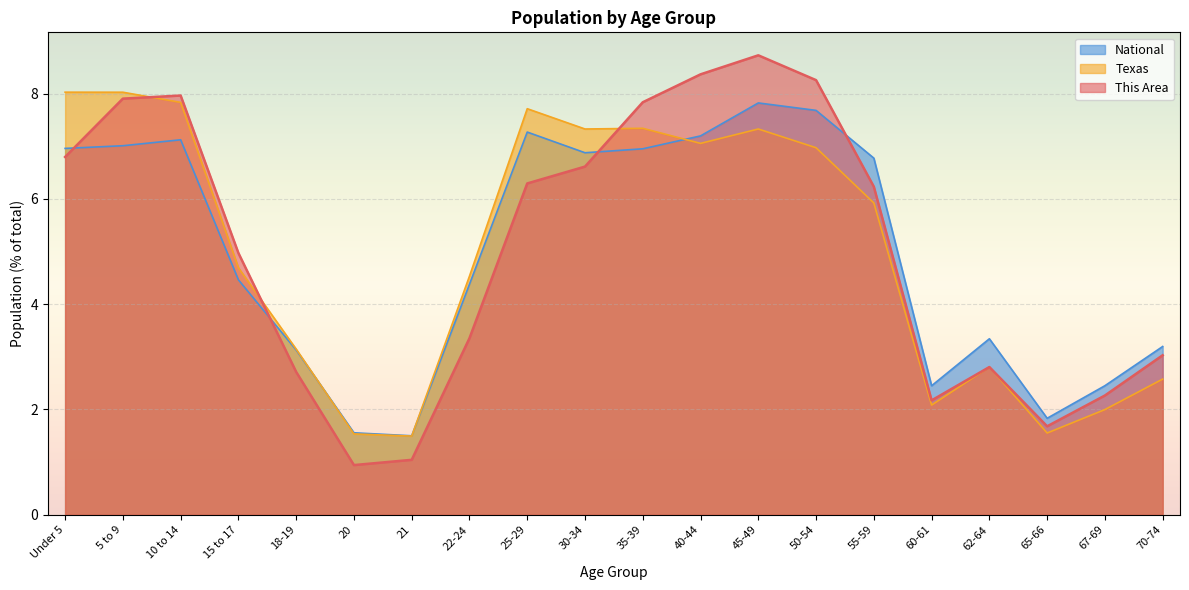

Between which two adjacent categories do Texas and This Area first intersect?

5 to 9 and 10 to 14